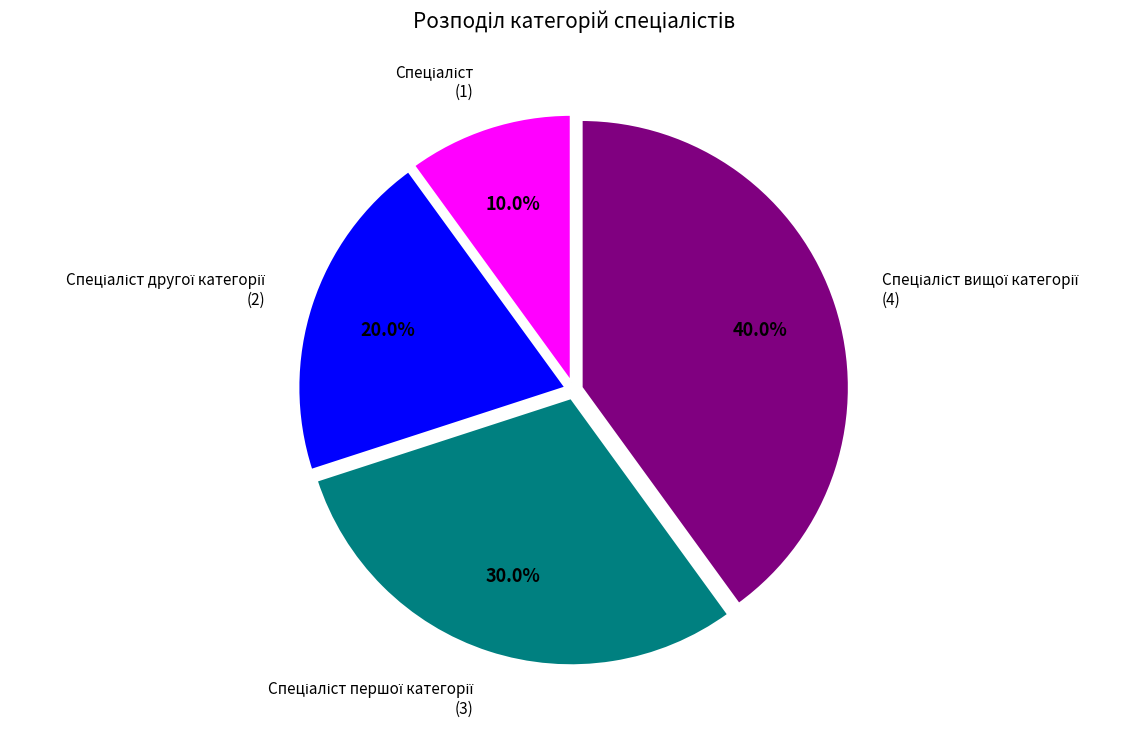

Count the number of slices in the pie.

4